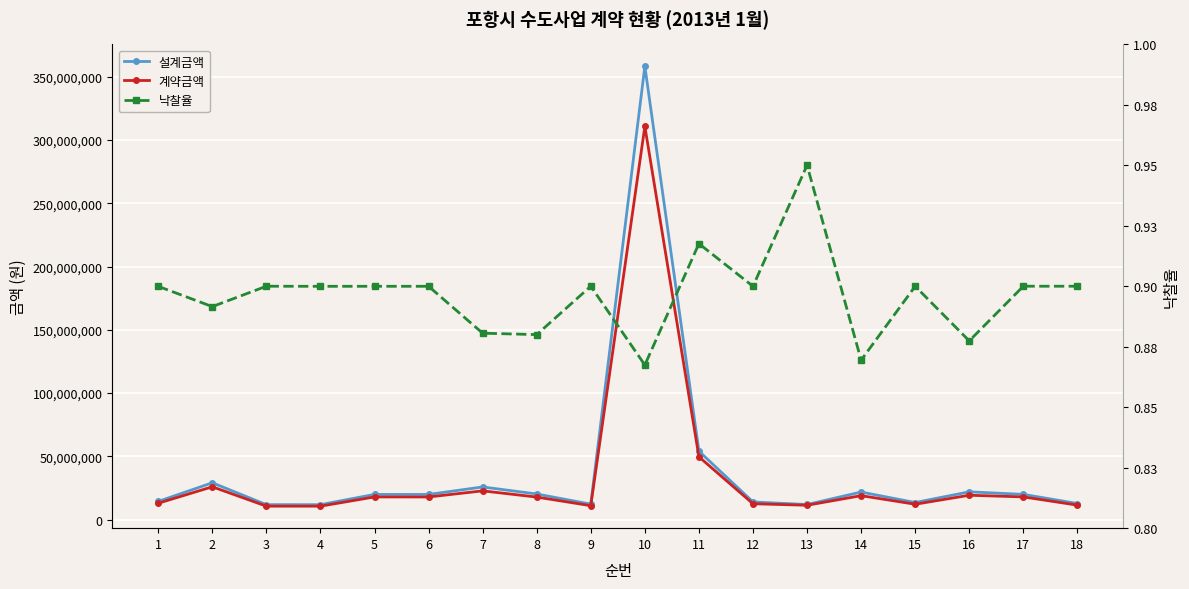

How many distinct data groups are displayed?

3